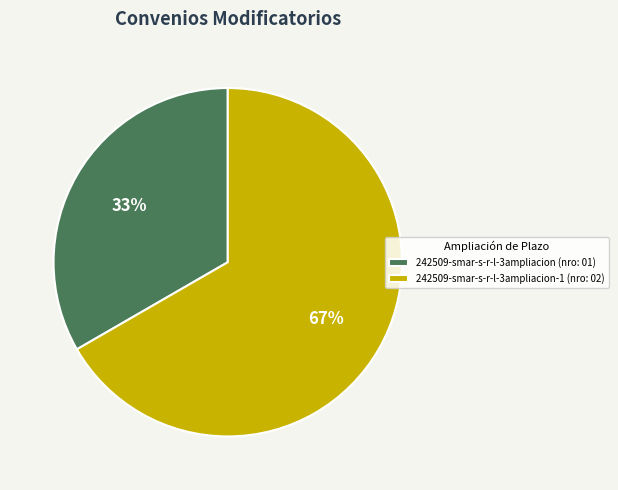

Rank the categories by value from lowest to highest.

242509-smar-s-r-l-3ampliacion (nro: 01), 242509-smar-s-r-l-3ampliacion-1 (nro: 02)